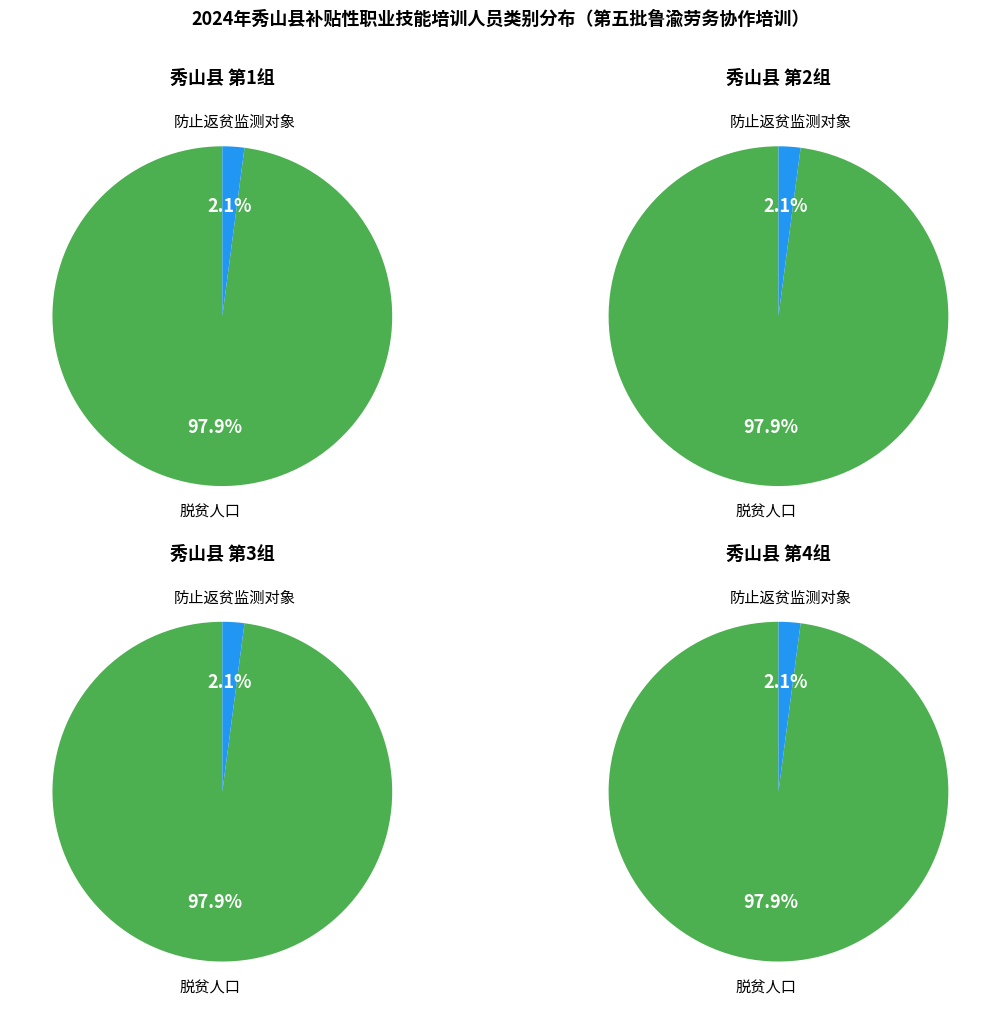

Is it true that 防止返贫监测对象 is 2% of the pie?

True